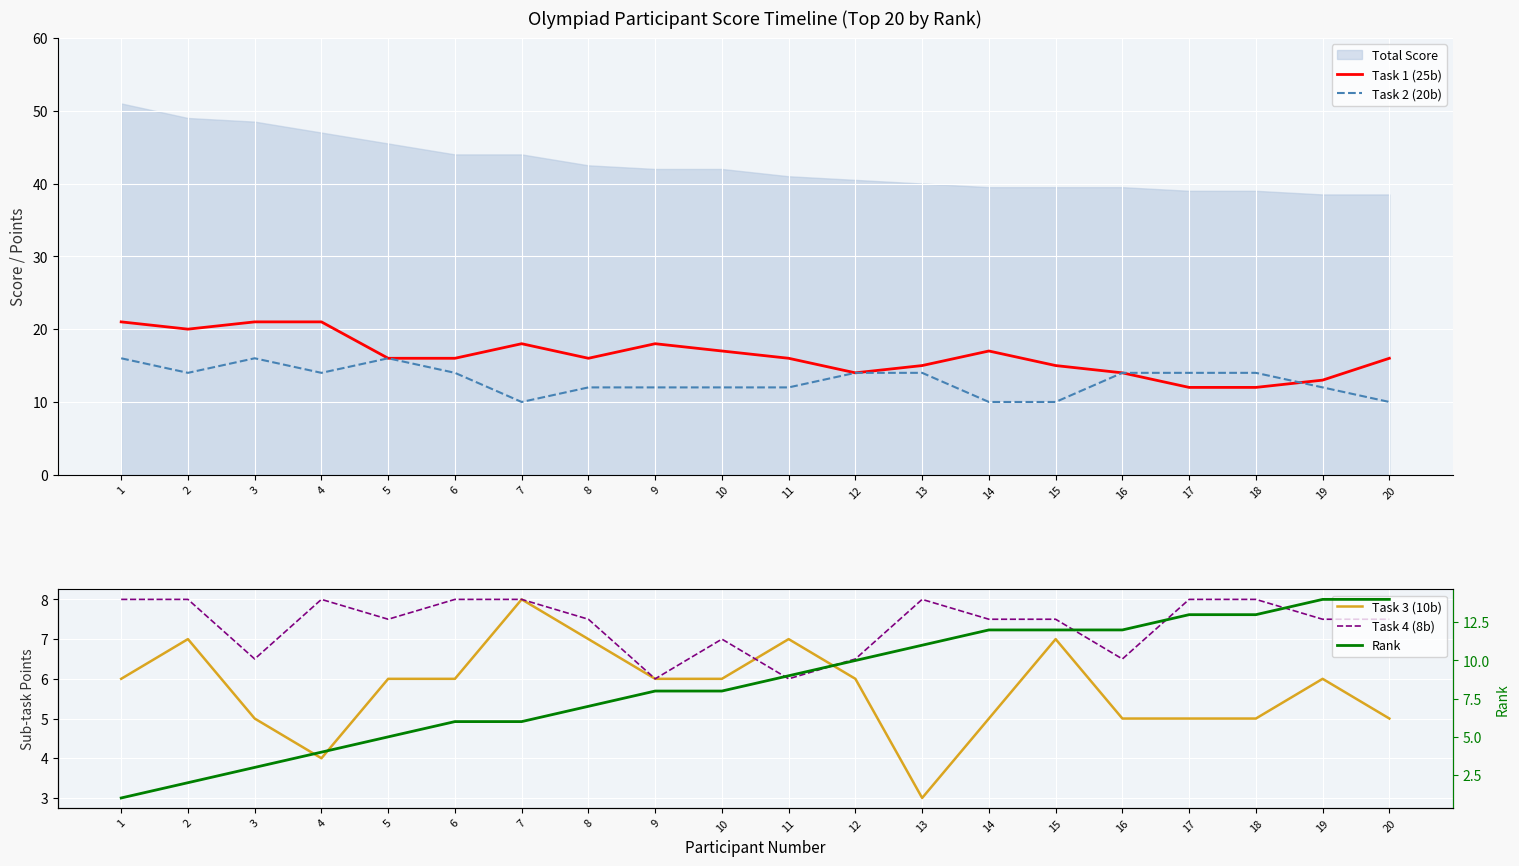

The value of Task 2 (20b) at 17 is 14.0. True or false?

True